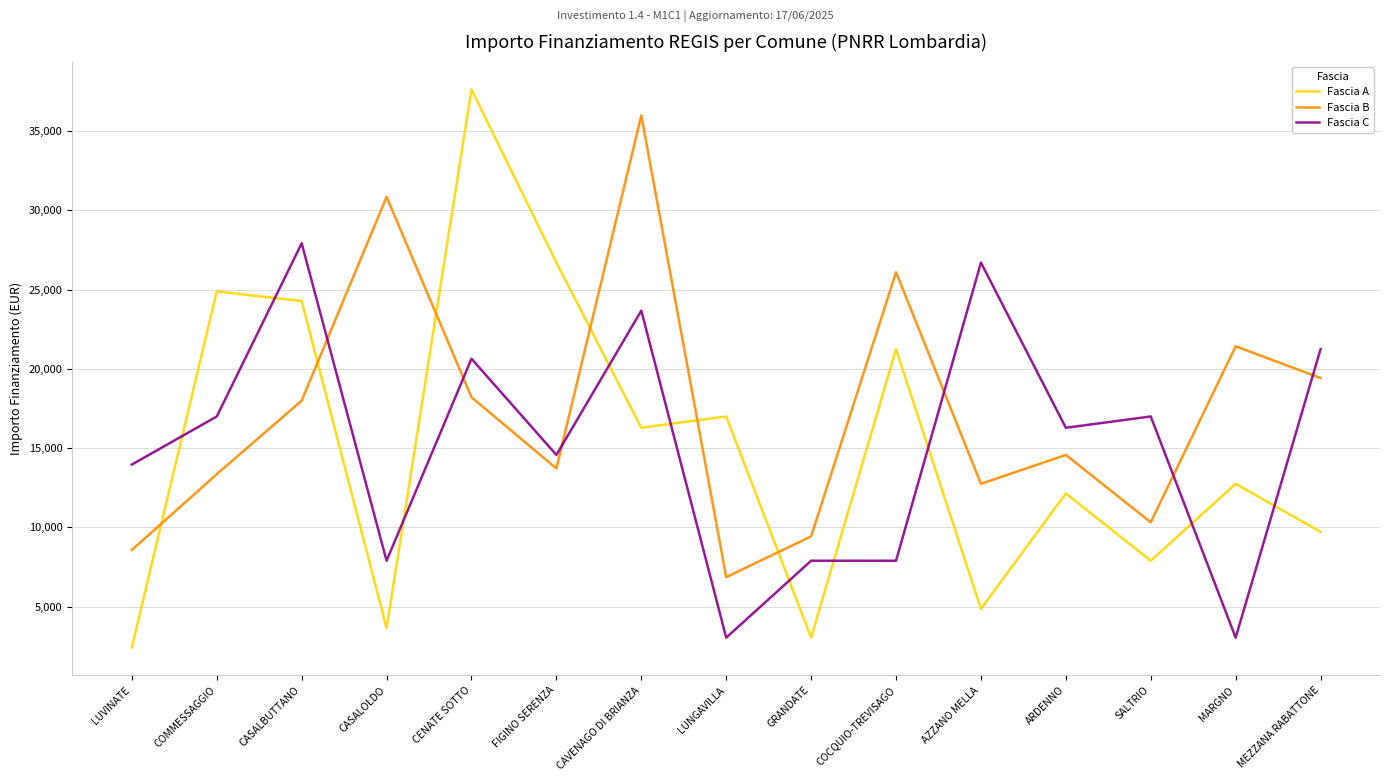

What are all the series names shown in the legend?

Fascia A, Fascia B, Fascia C